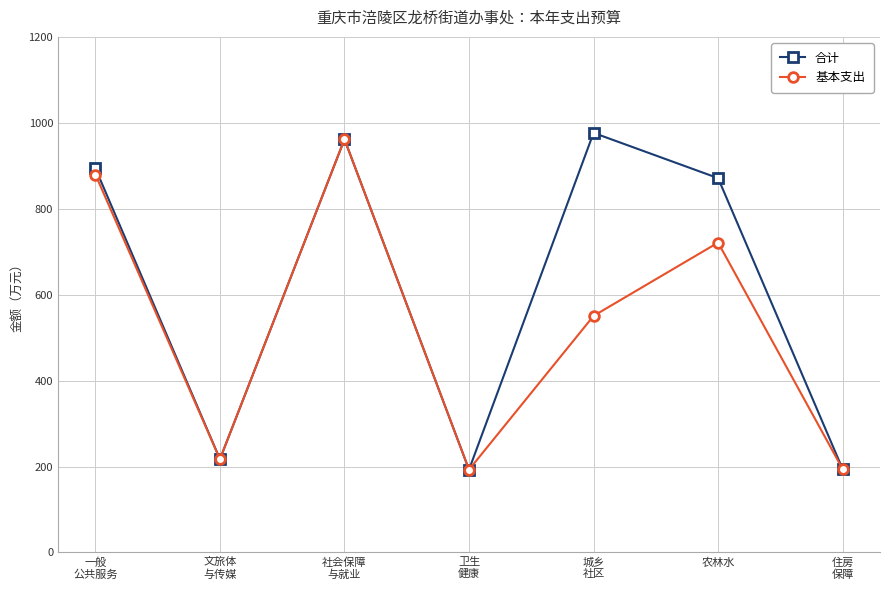

How many values in the 合计 series exceed 871?

4